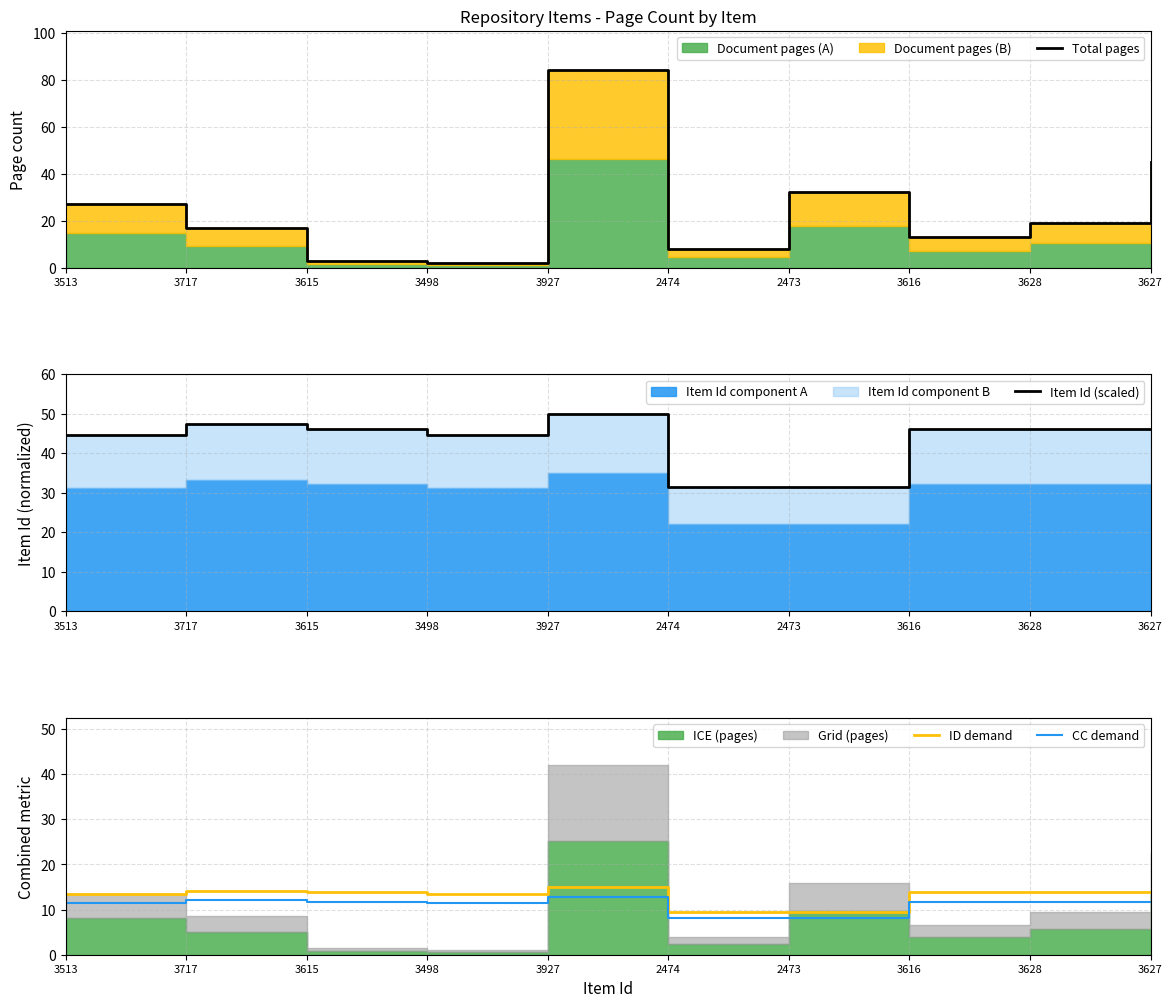

Reading left to right, list all the values displayed in this chart.

Total pages: 3513=27.0	3717=17.0	3615=3.0	3498=2.0	3927=84.0	2474=8.0	2473=32.0	3616=13.0	3628=19.0	3627=45.0
Item Id (scaled): 3513=44.7	3717=47.3	3615=46.0	3498=44.5	3927=50.0	2474=31.5	2473=31.5	3616=46.0	3628=46.2	3627=46.2
ID demand: 3513=13.4	3717=14.2	3615=13.8	3498=13.4	3927=15.0	2474=9.4	2473=9.4	3616=13.8	3628=13.9	3627=13.9
CC demand: 3513=11.4	3717=12.1	3615=11.7	3498=11.4	3927=12.8	2474=8.0	2473=8.0	3616=11.7	3628=11.8	3627=11.8